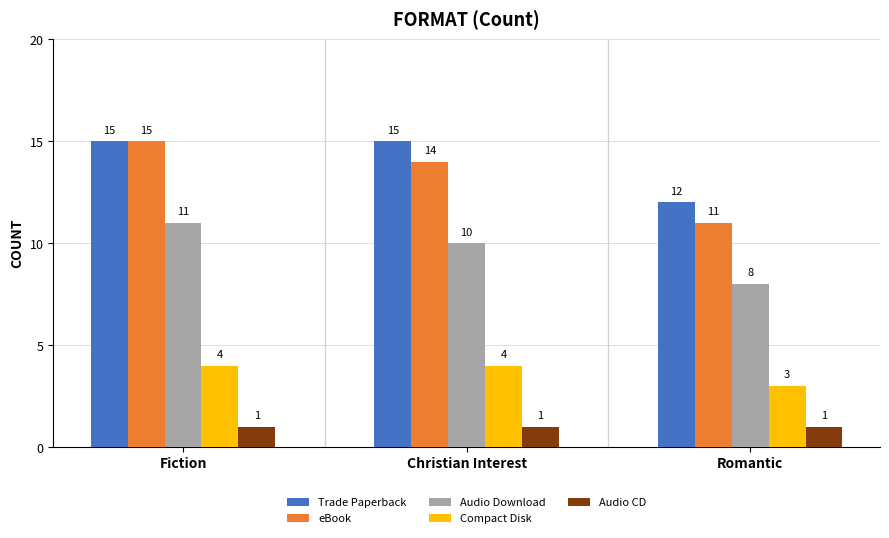

Count the eBook values in the range 11 to 15.

3